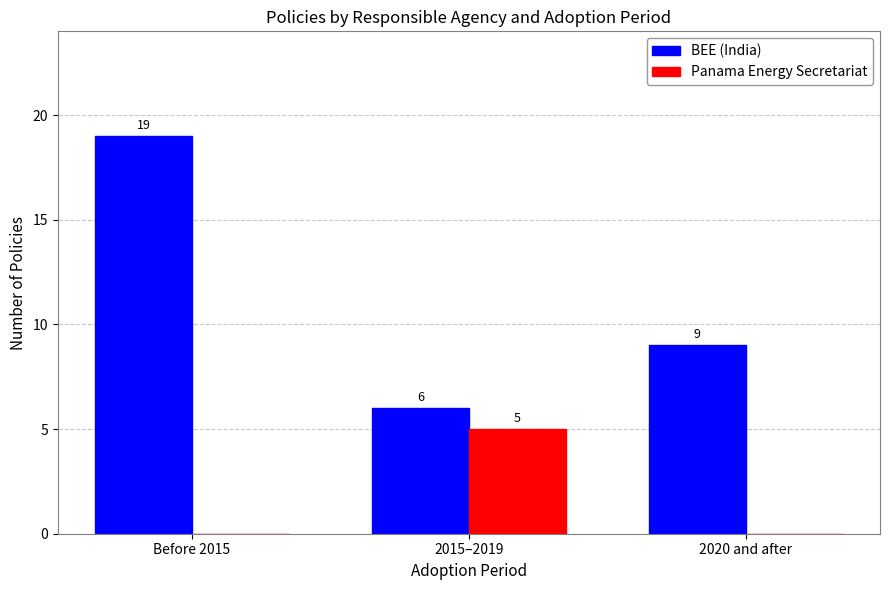

Reading left to right, extract all data points from this chart.

BEE (India): Before 2015=19	2015–2019=6	2020 and after=9
Panama Energy Secretariat: Before 2015=0	2015–2019=5	2020 and after=0